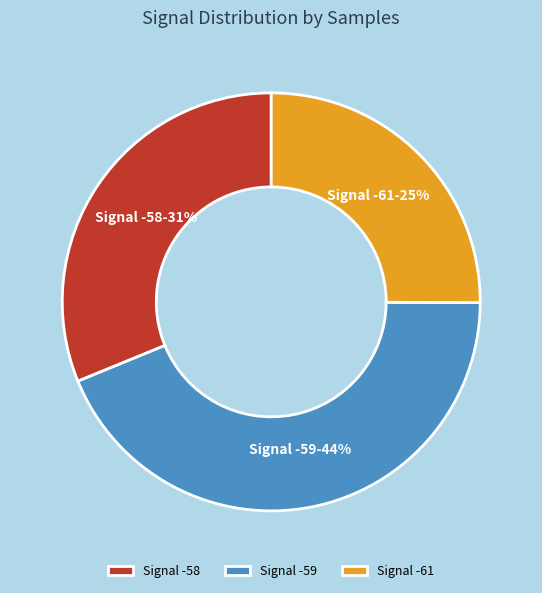

To the nearest percent, what is the average slice percentage?

33%